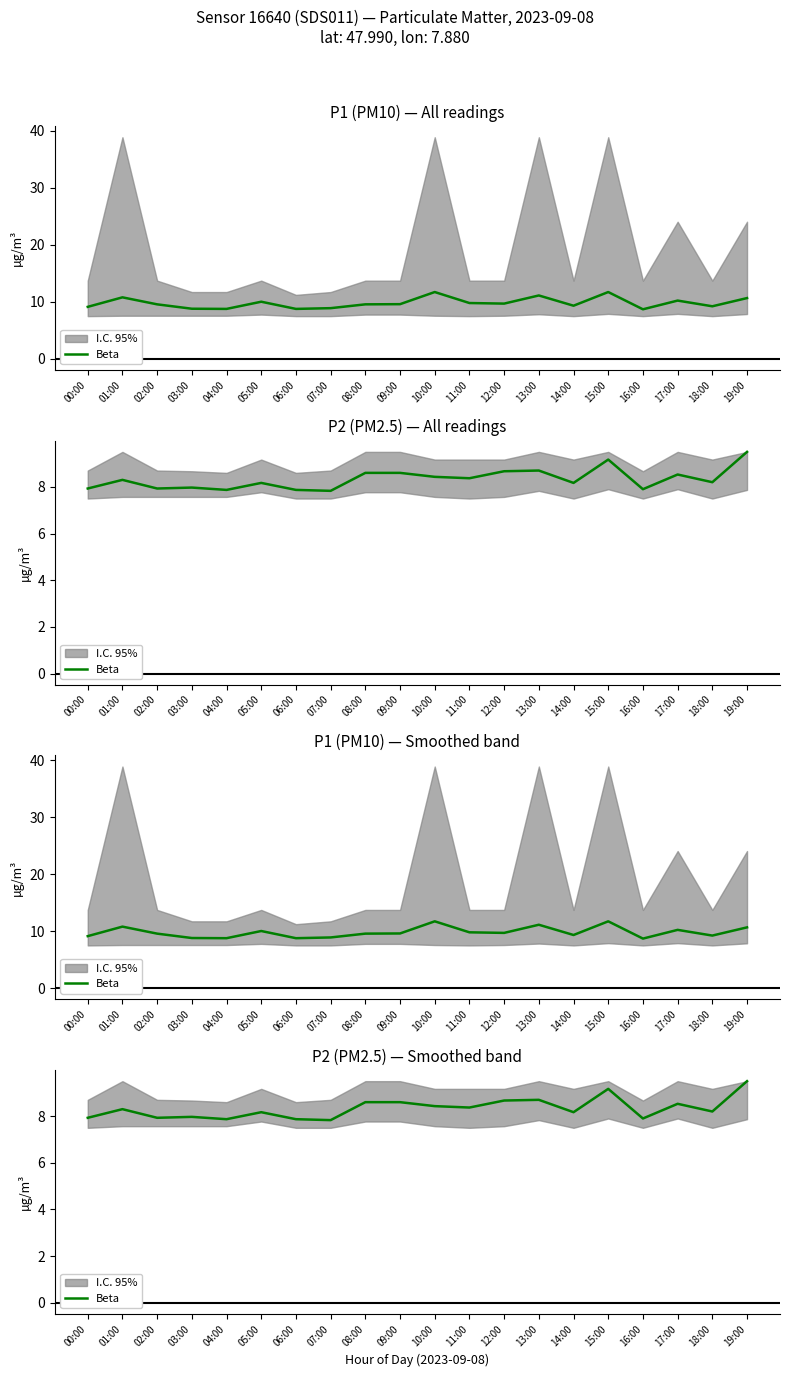

Does the chart have visible grid lines?

No